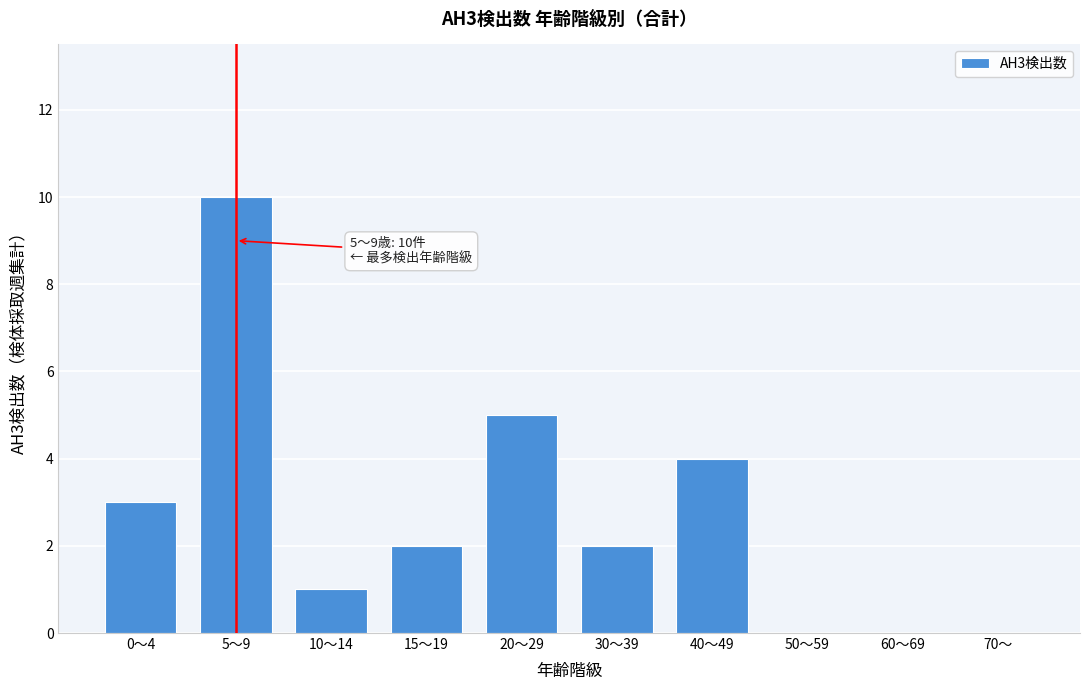

Reading left to right, extract all data points from this chart.

0～4=3	5～9=10	10～14=1	15～19=2	20～29=5	30～39=2	40～49=4	50～59=0	60～69=0	70～=0